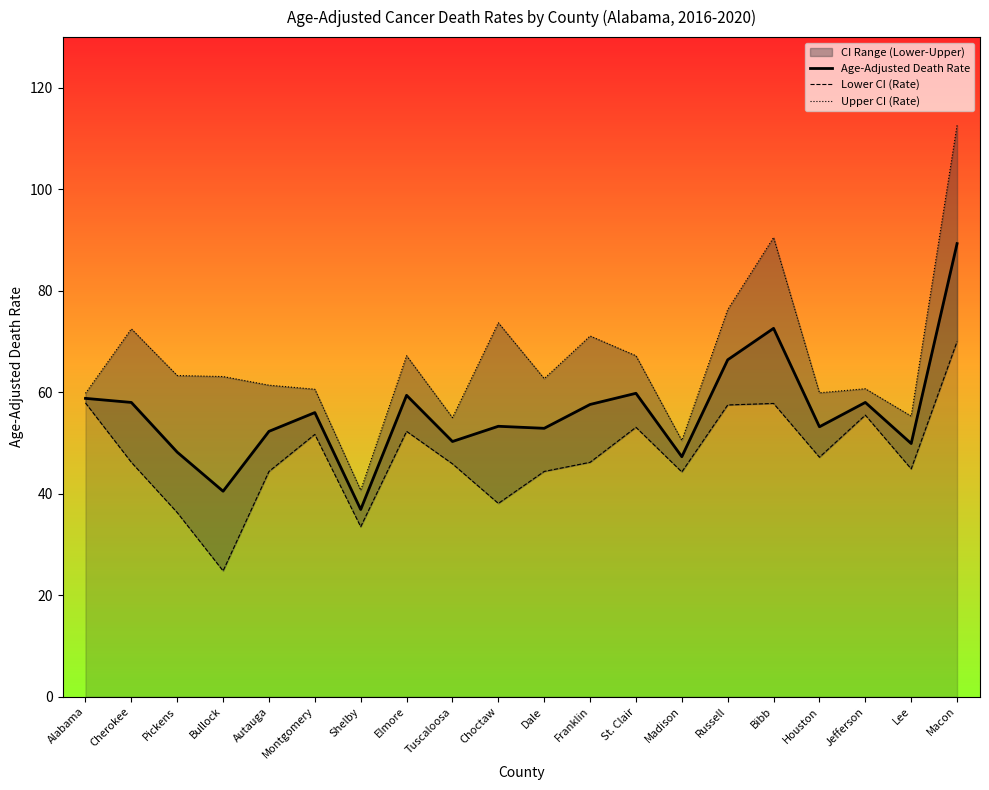

What is the average value of the Lower CI (Rate) series?

47.6